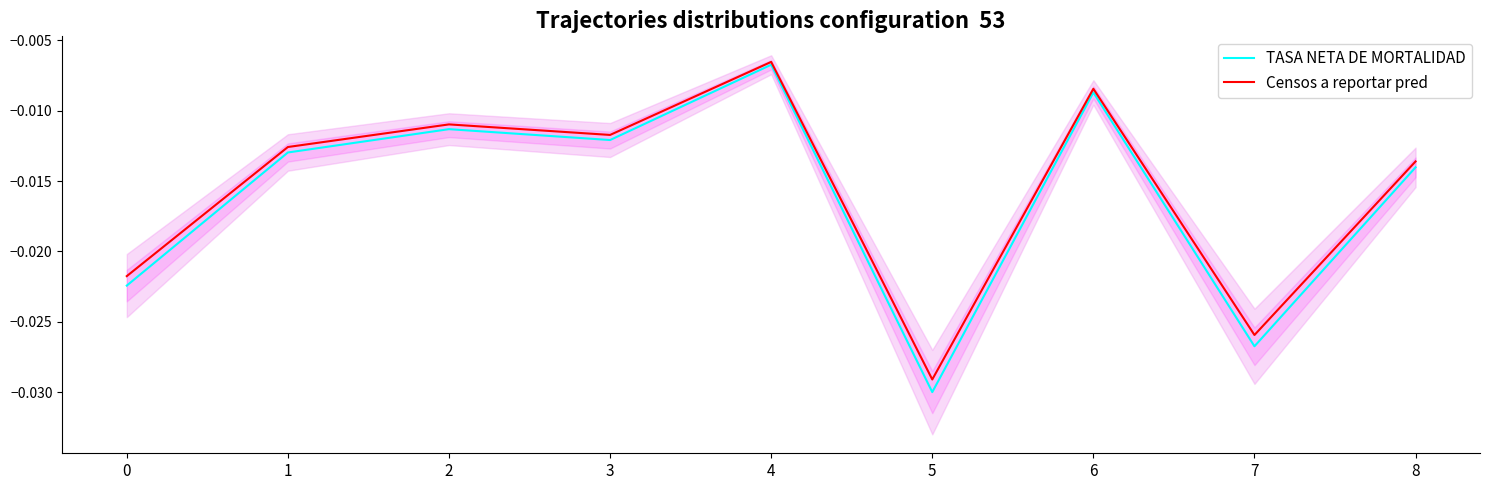

The Censos a reportar pred series shows -0.0 at 6. True or false?

False